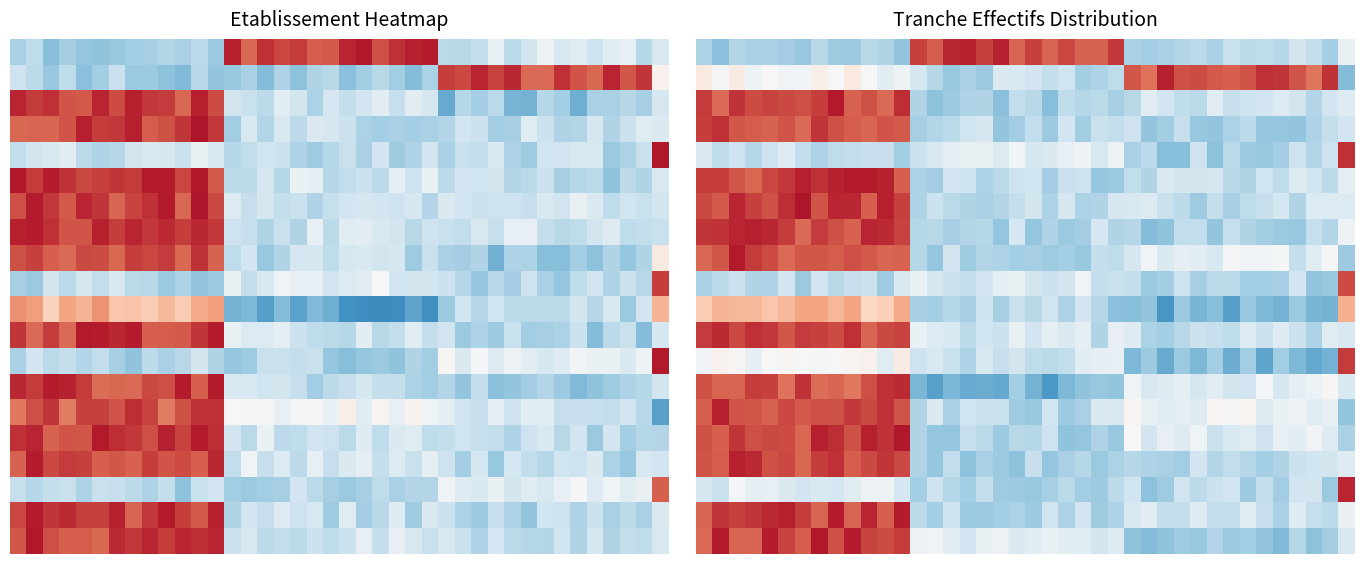

How many categories are shown in the chart?

40